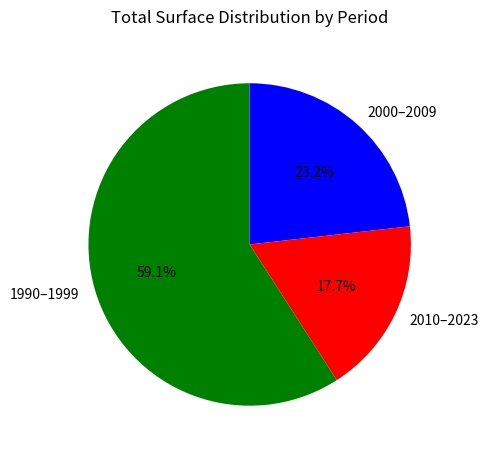

What is the smallest slice in the pie chart?

2010–2023